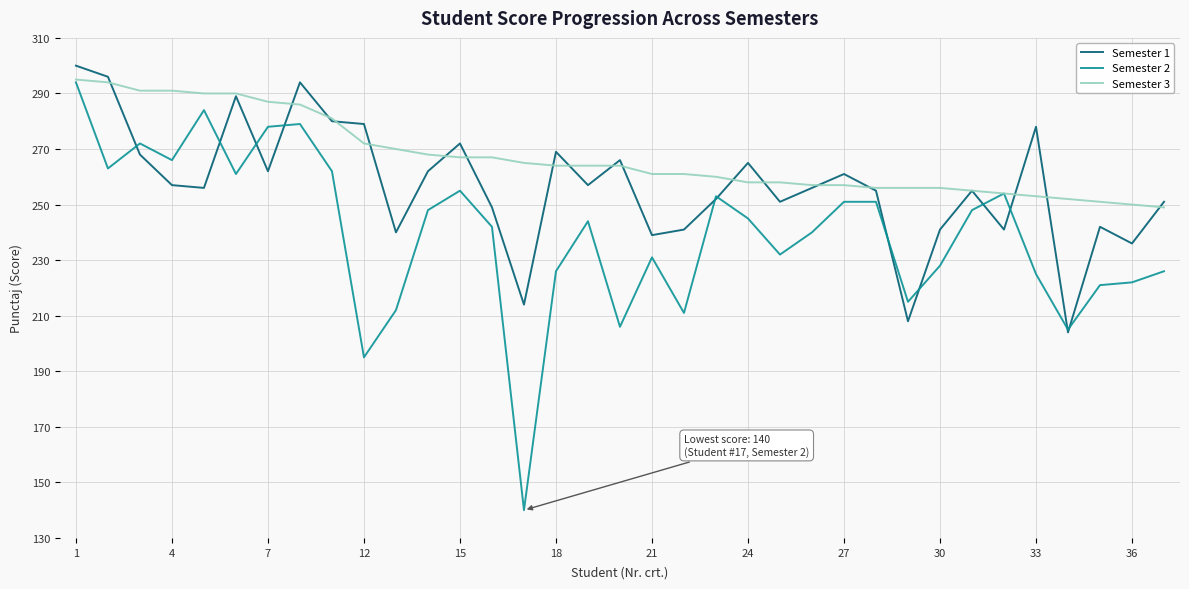

What is the minimum value for Semester 1?

204